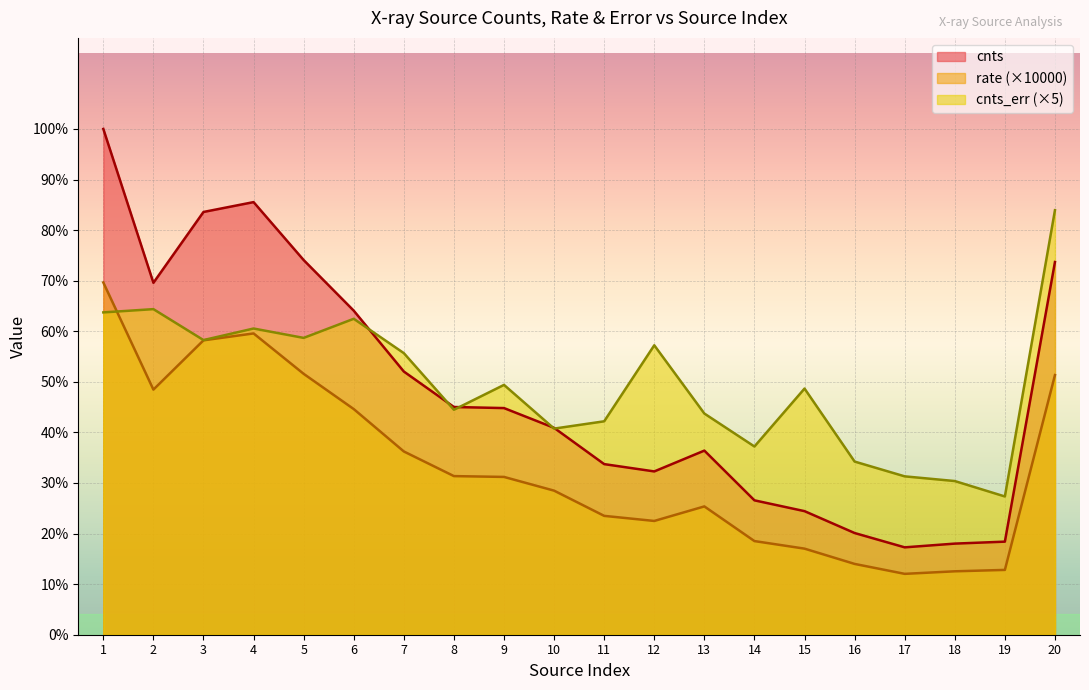

Is it true that cnts_err equals 26.0 at 11?

True